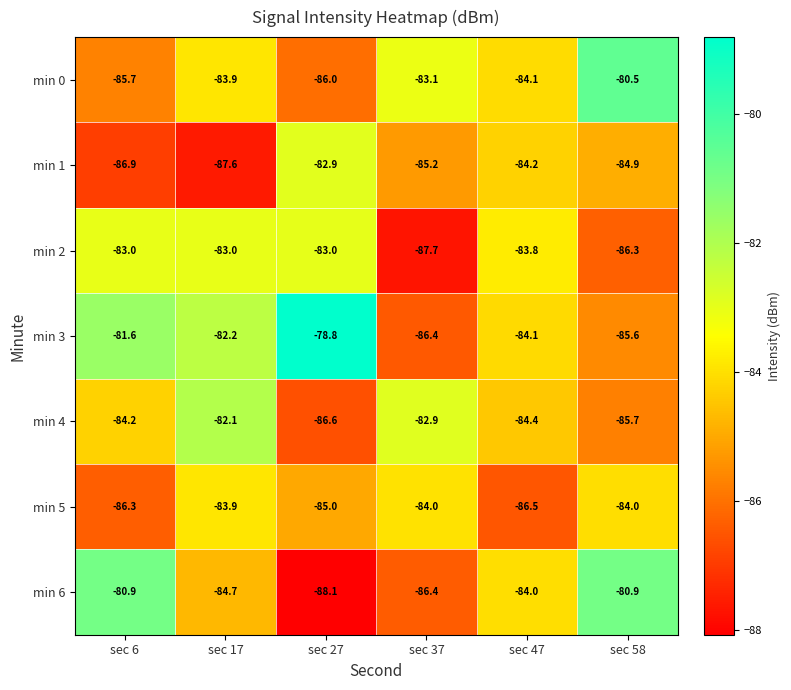

What is the minimum value shown in the chart?

-88.1